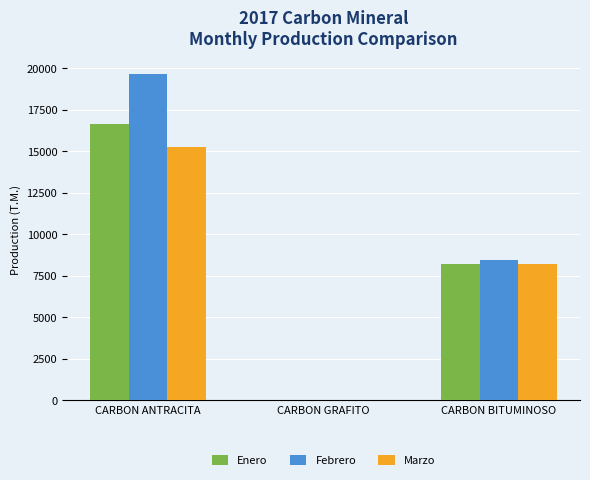

The Marzo series shows 3060.8 at CARBON ANTRACITA. True or false?

False